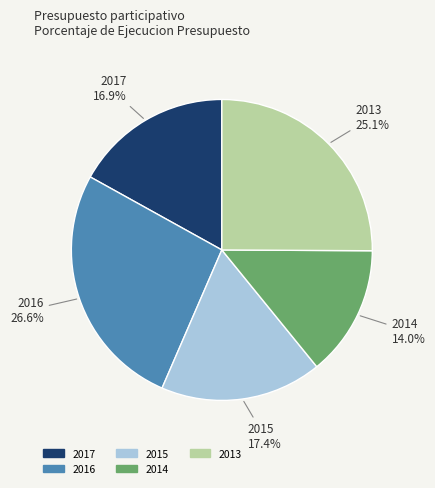

To the nearest percent, what is the difference between the 2017 and 2016 slice percentages?

10%